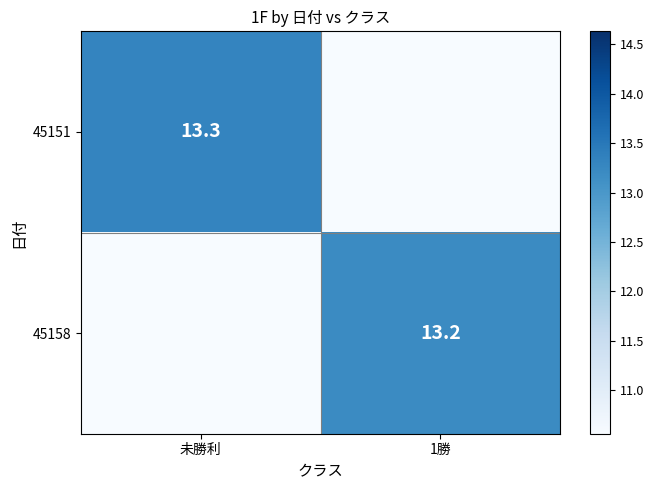

The 45158 series shows 23.5 at 1勝. True or false?

False